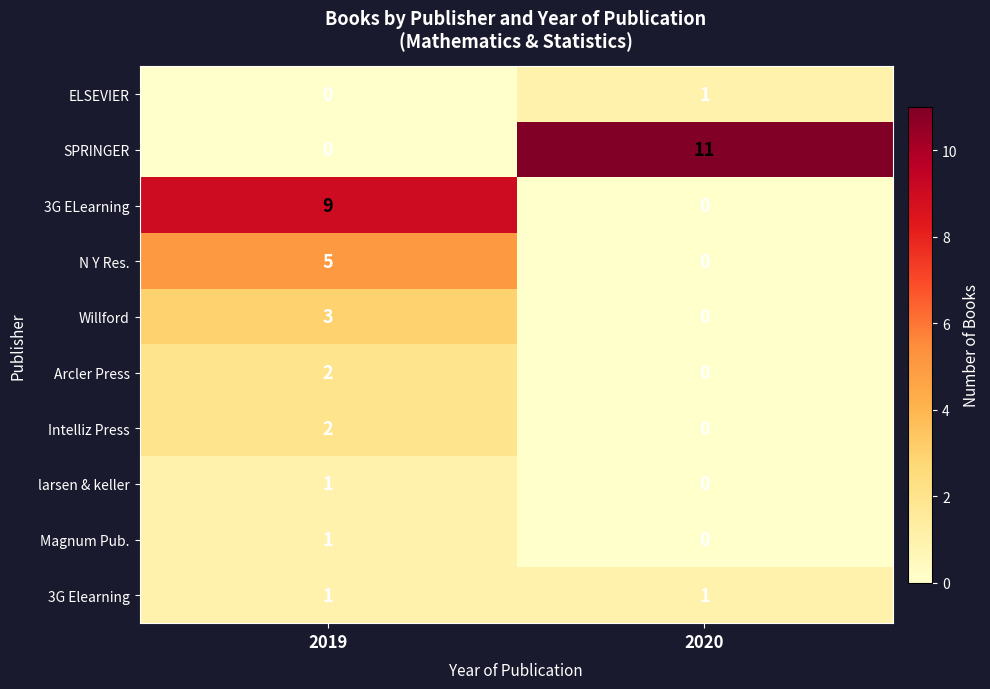

What is the total value across all series at 2019?

24